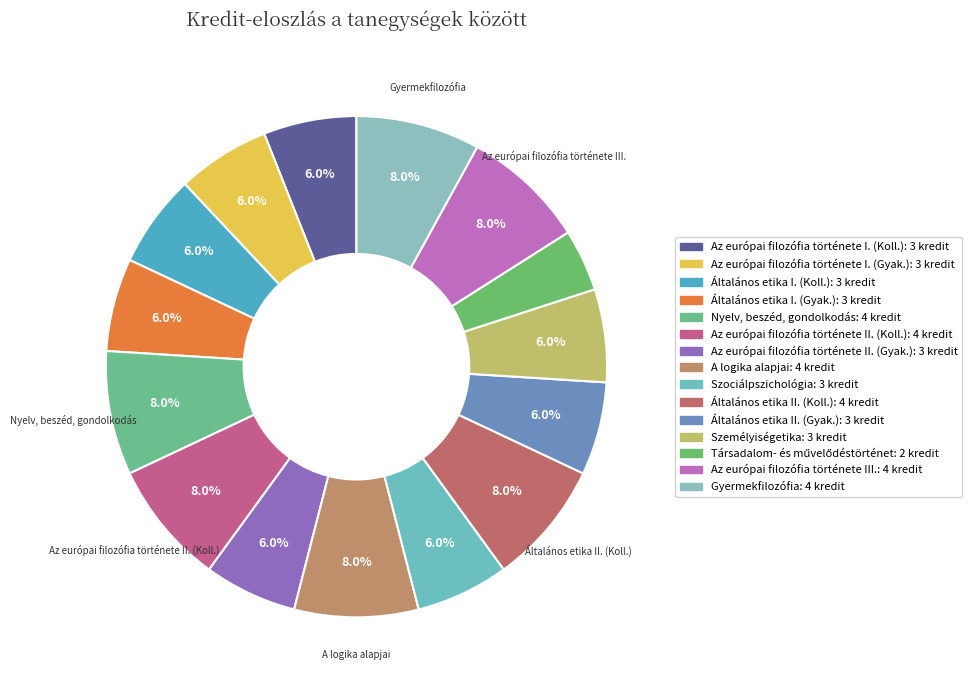

How many segments does this pie chart have?

15